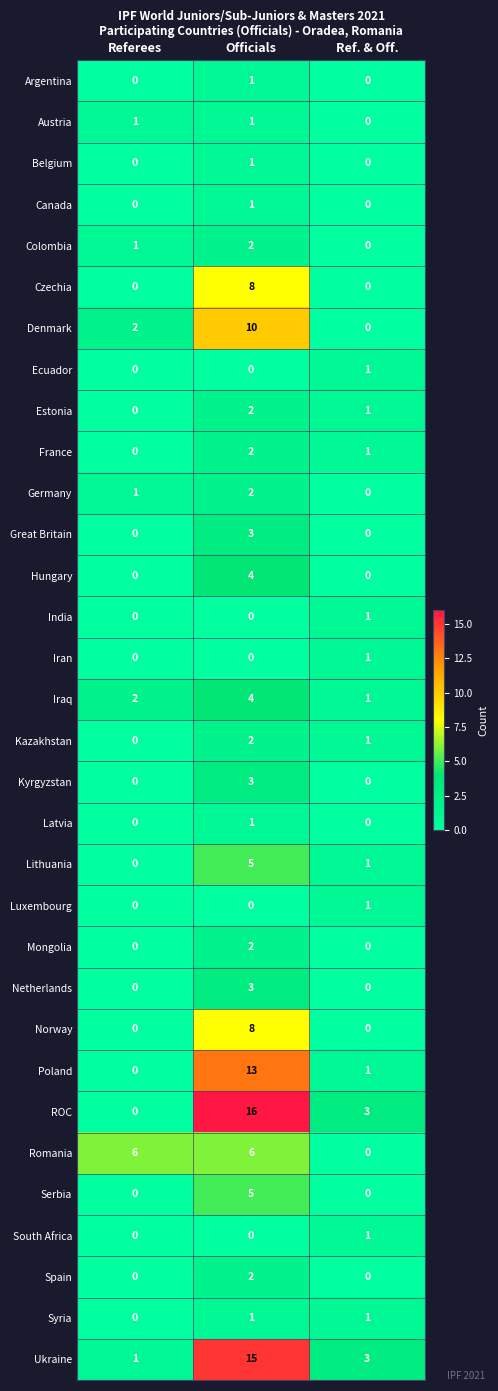

At which category is the sum across all series the highest?

Officials